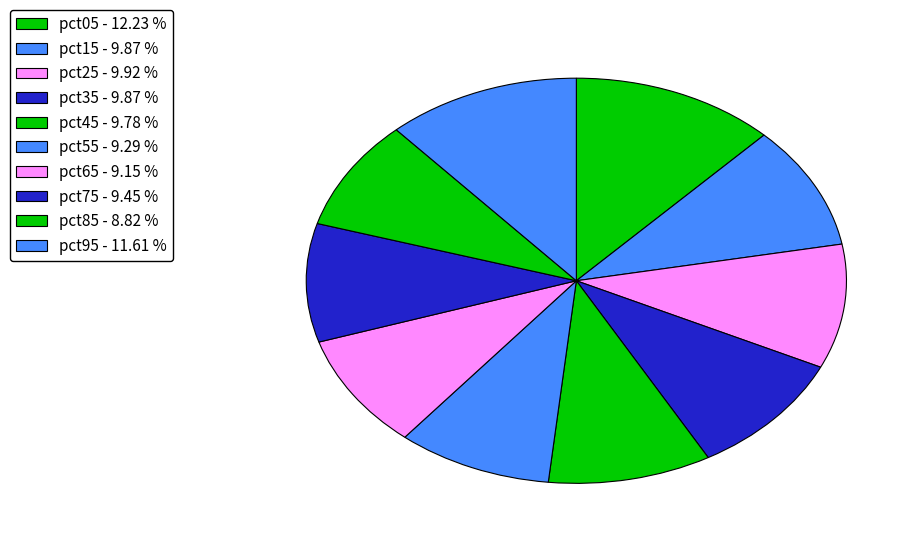

How much of the chart is everything except pct45?

90.2%